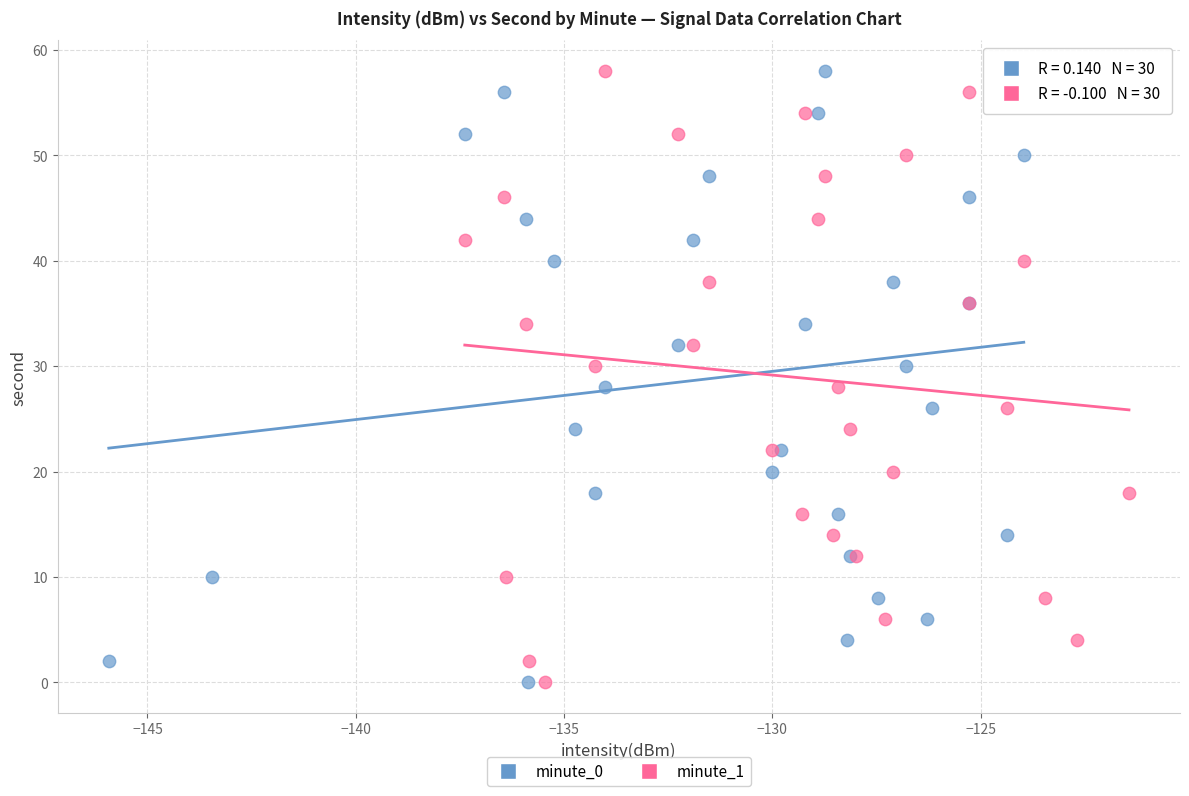

What are all the series names shown in the legend?

minute_0, minute_1